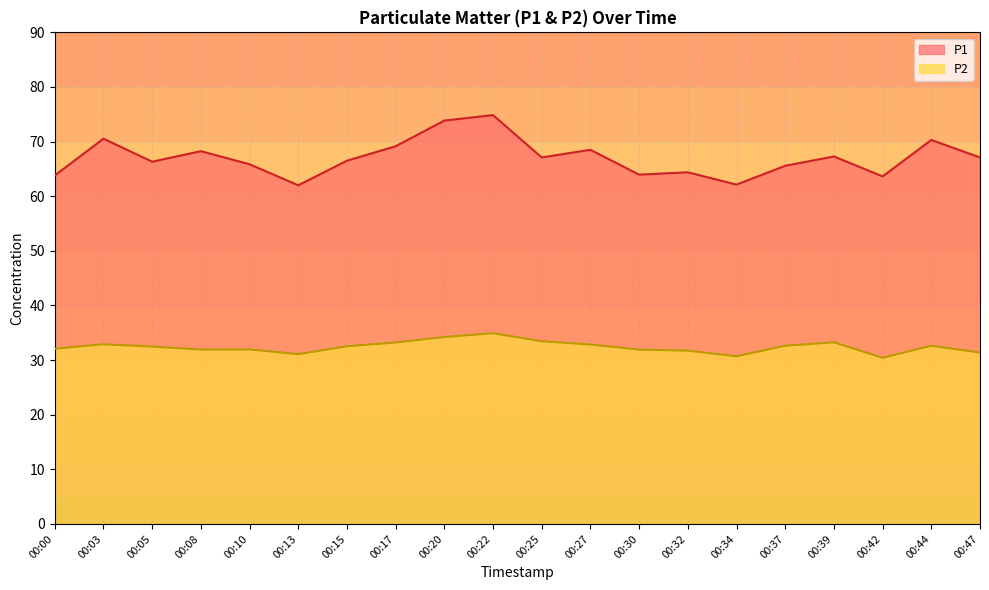

Which has a higher value, 00:32 or 00:27?

00:27